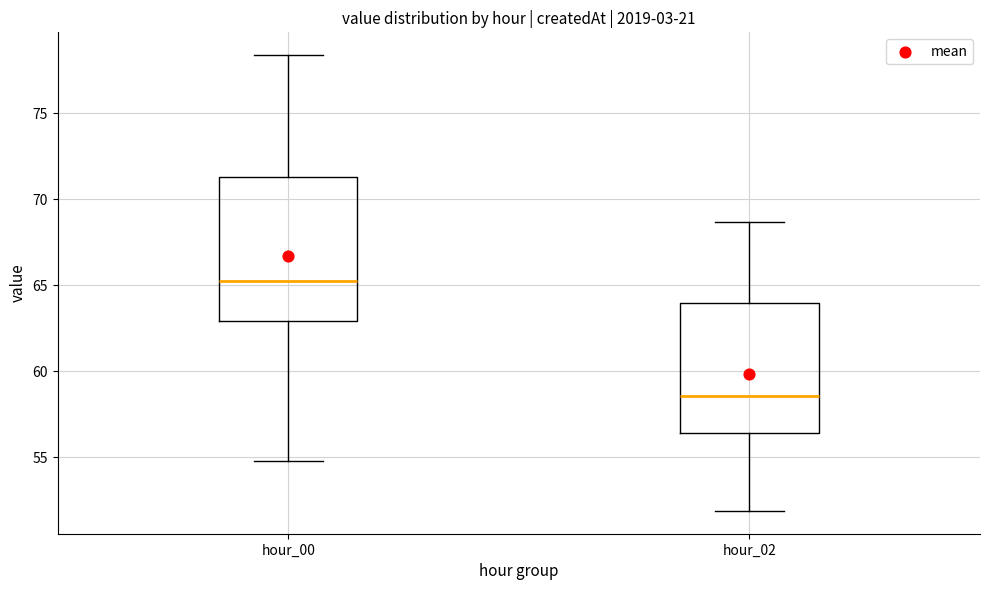

Comparing the boxes themselves (not the whiskers), which one is the tallest?

hour_00